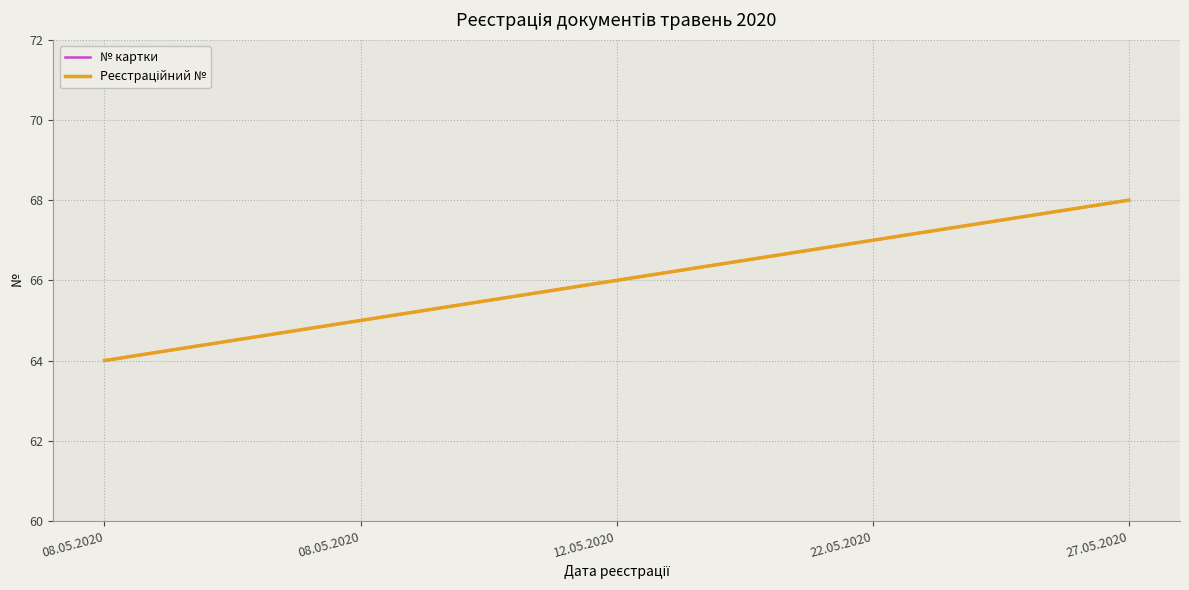

At which label is № картки closest to 66?

12.05.2020